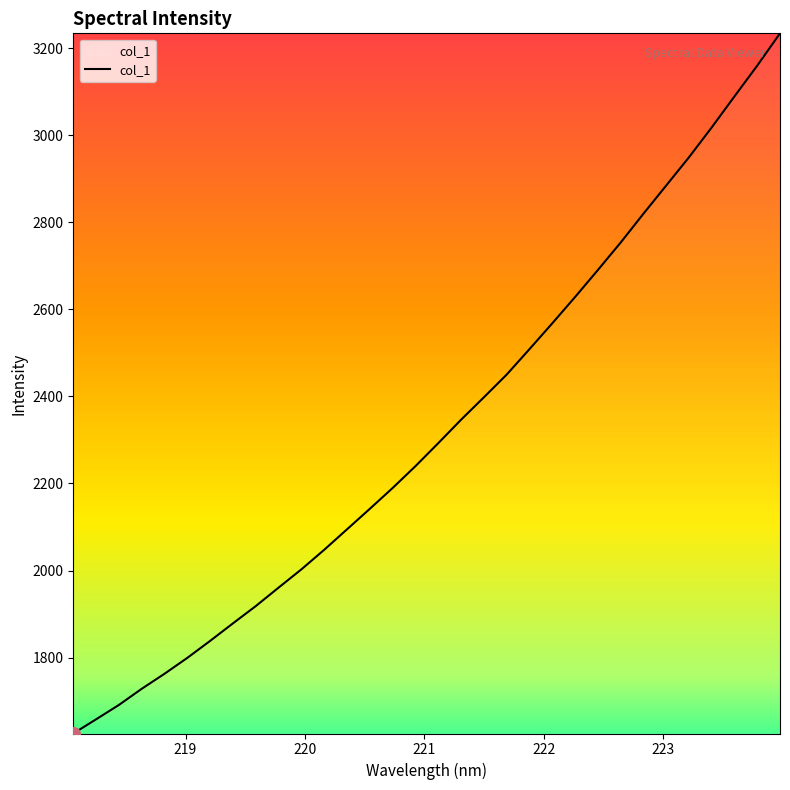

What is the maximum value shown in the chart?

3233.9